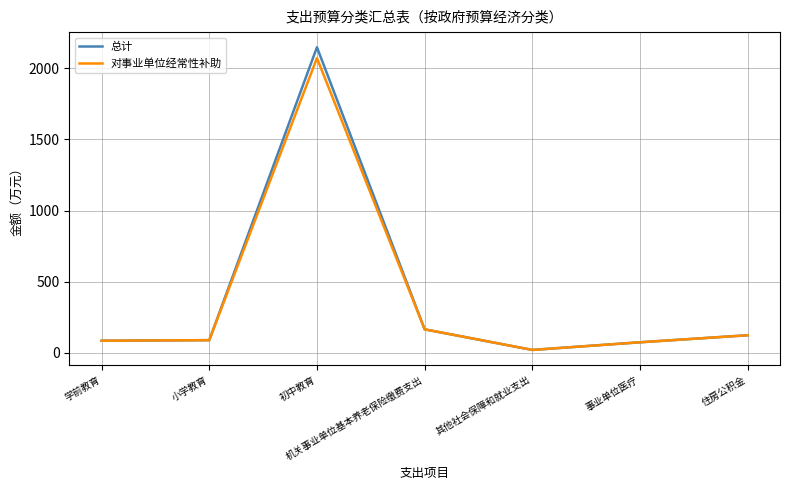

Is it true that 总计 equals 124.5 at 住房公积金?

True